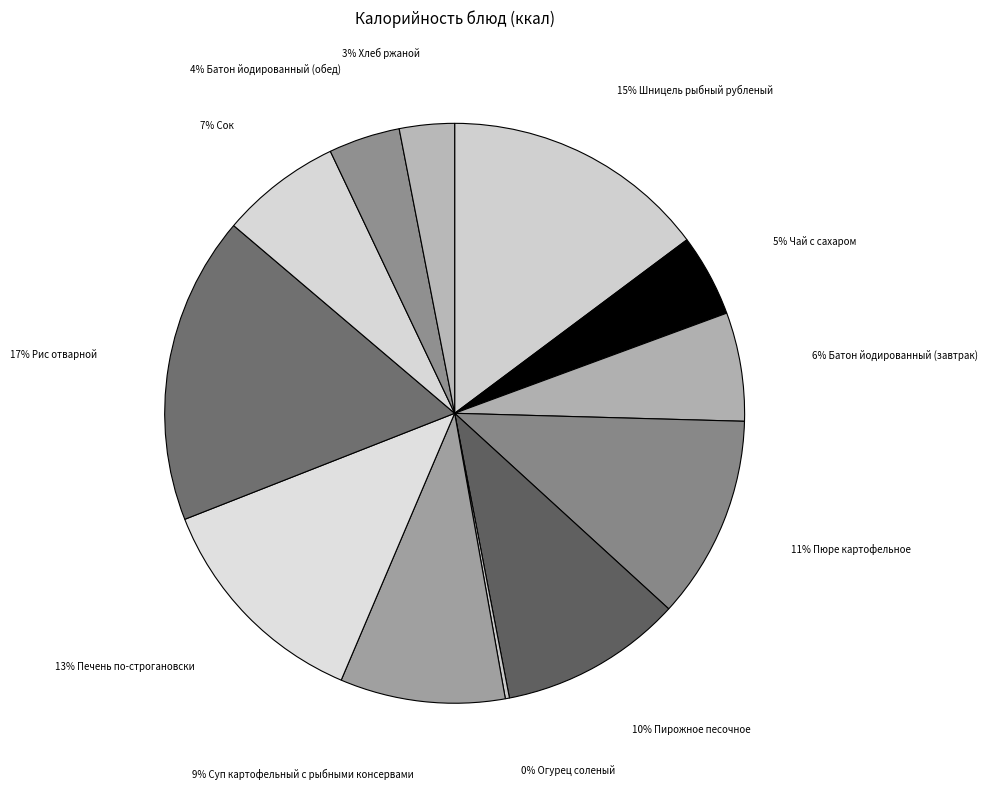

Is there a majority slice in this chart?

No